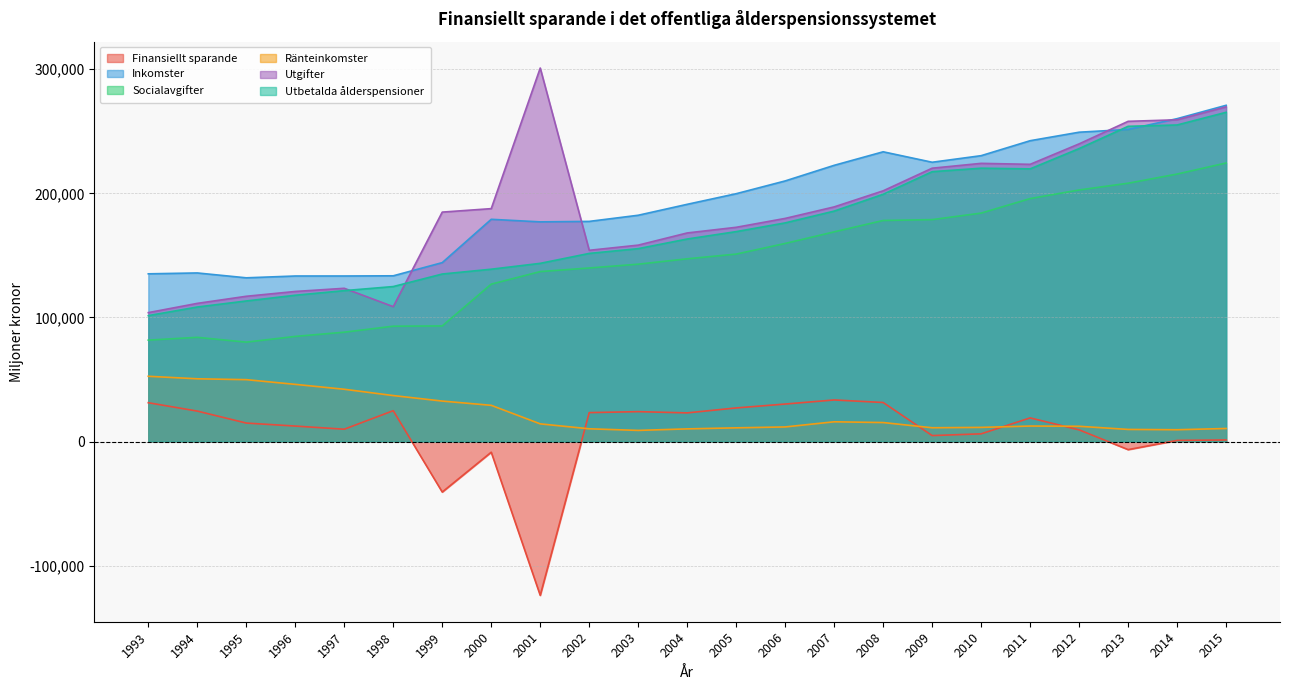

What is the difference between the second highest and minimum values in the Finansiellt sparande series?

155398